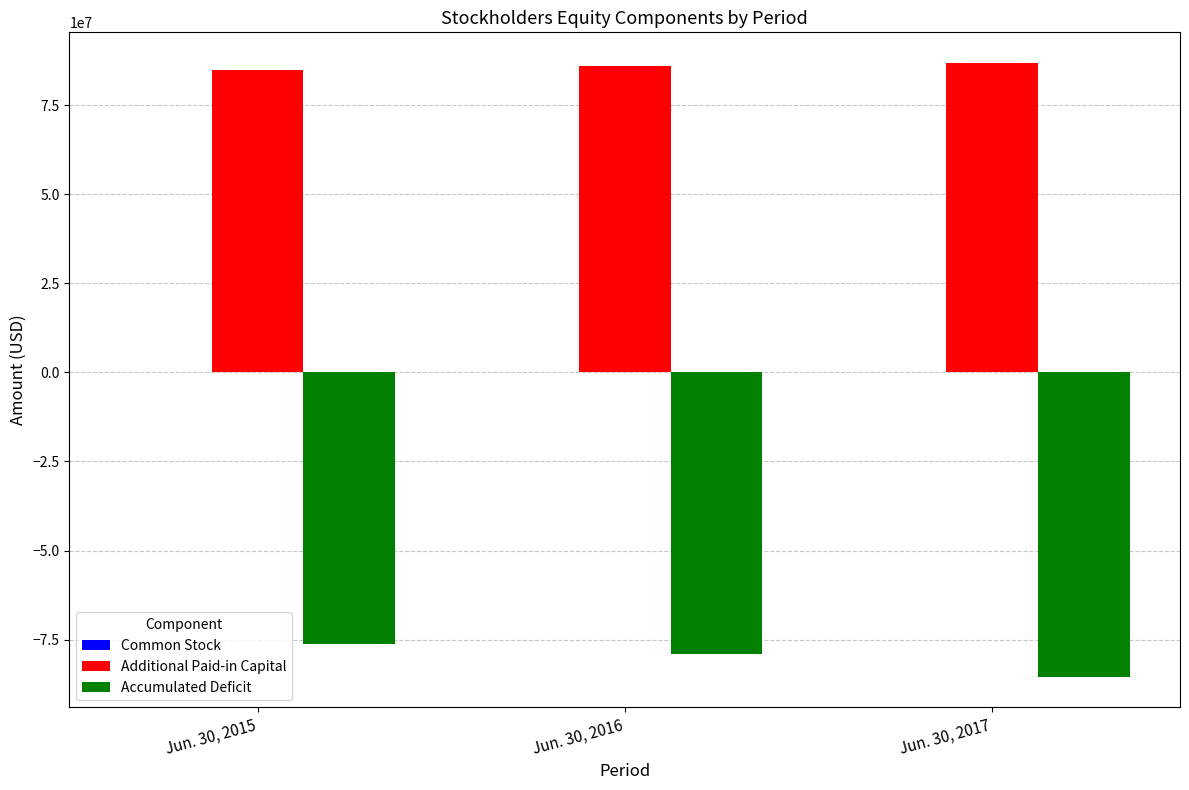

What is the sum of all Additional Paid-in Capital values?

257879790